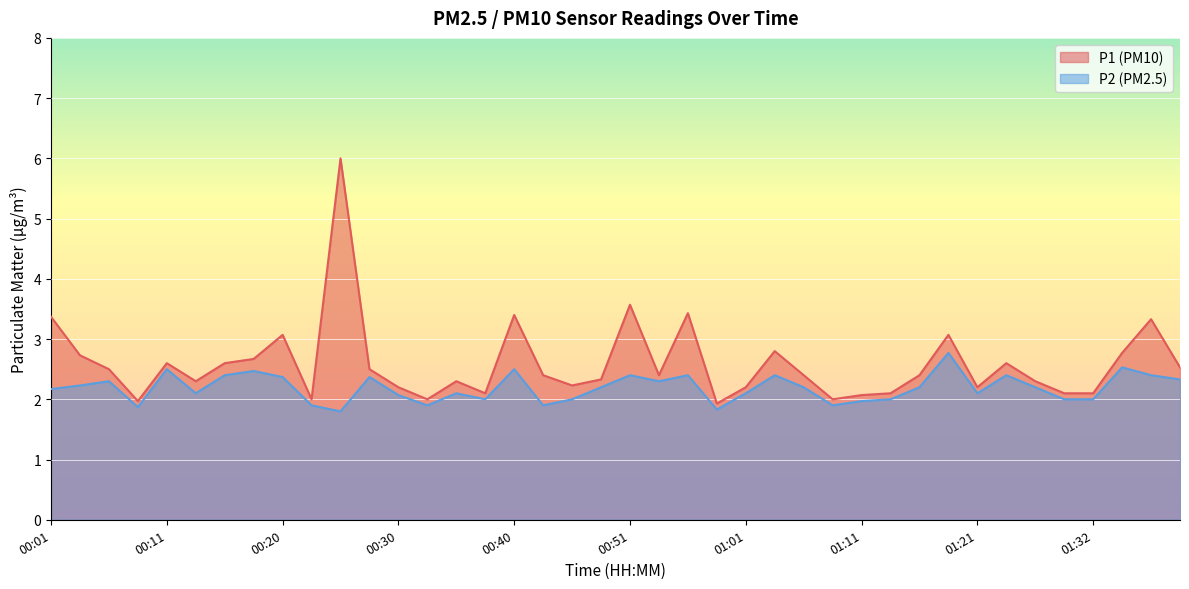

Which series has the largest total across all categories?

P1 (PM10)